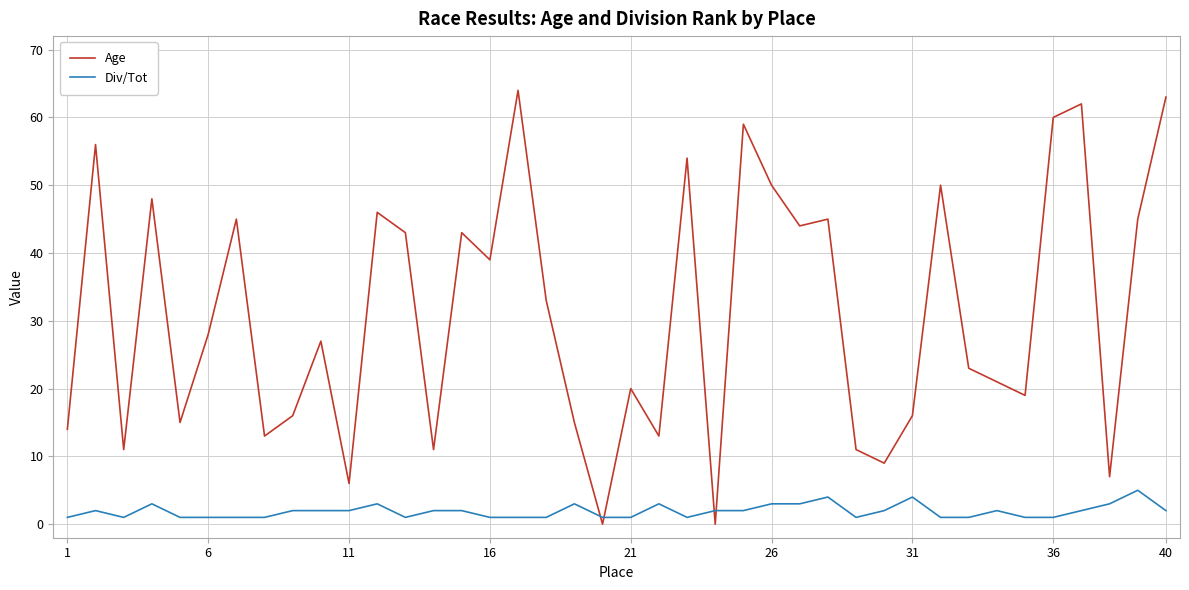

True or false: Age and Div/Tot intersect in this chart.

True